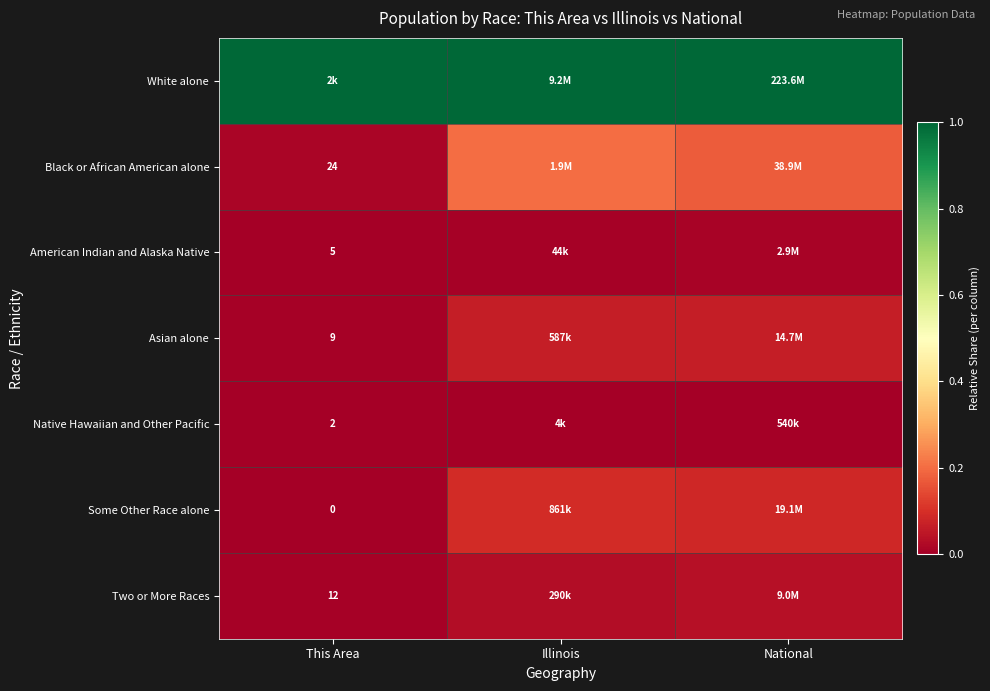

Is it true that Native Hawaiian and Other Pacific equals 0.0 at National?

True